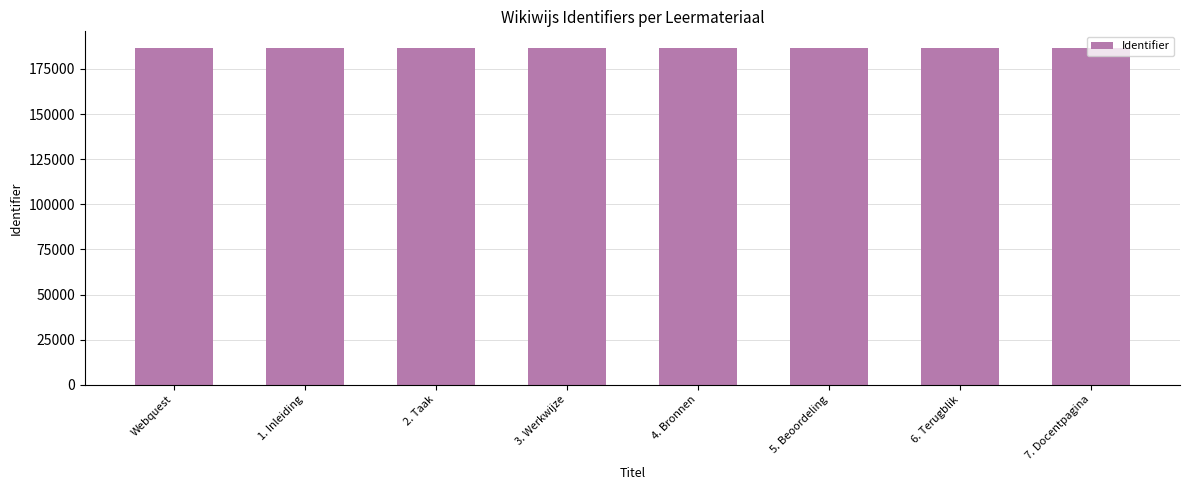

The chart shows a value of 186537 at 4. Bronnen. True or false?

True